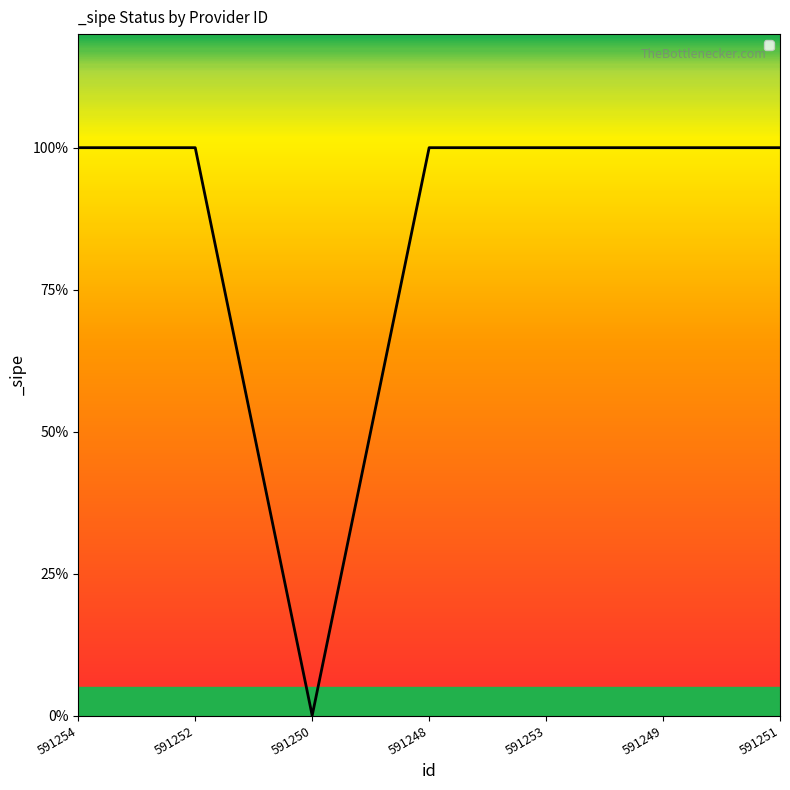

Rank the categories by value from lowest to highest.

591250, 591254, 591252, 591248, 591253, 591249, 591251